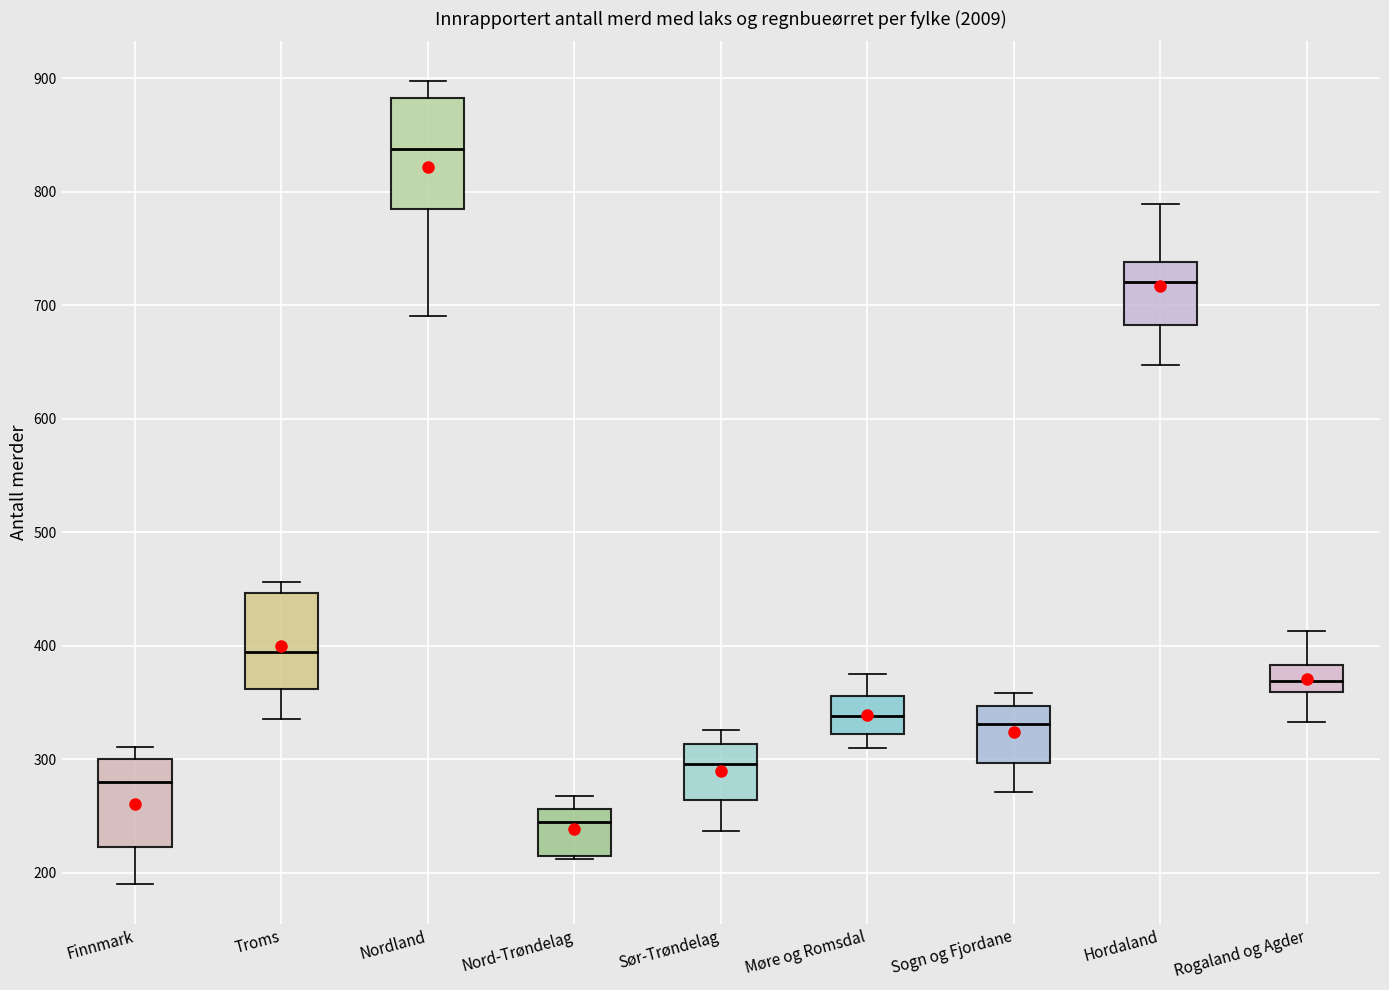

Where is the upper edge of the box for Nord-Trøndelag on the y-axis? The values are not printed on the chart, so give them approximately, as read against the axis.

260